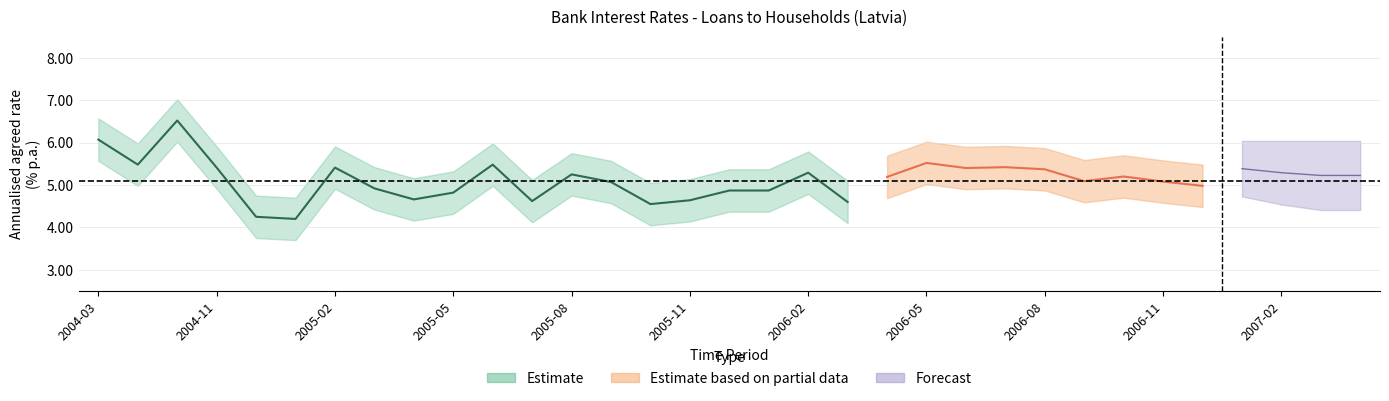

Where is the first local maximum for upper_estimate?

2004-09